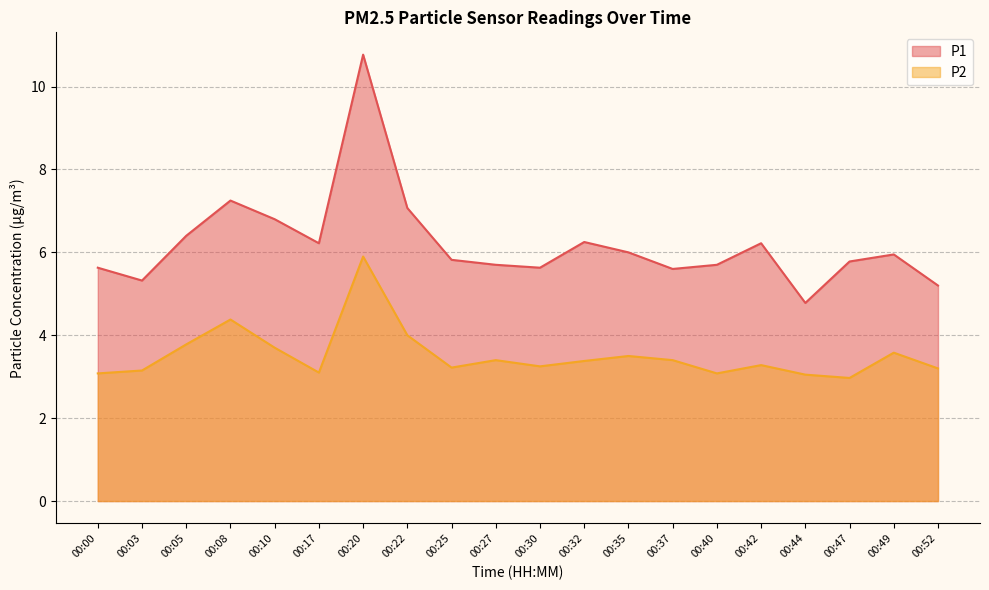

Rank the series at 00:40 from lowest to highest value.

P2, P1